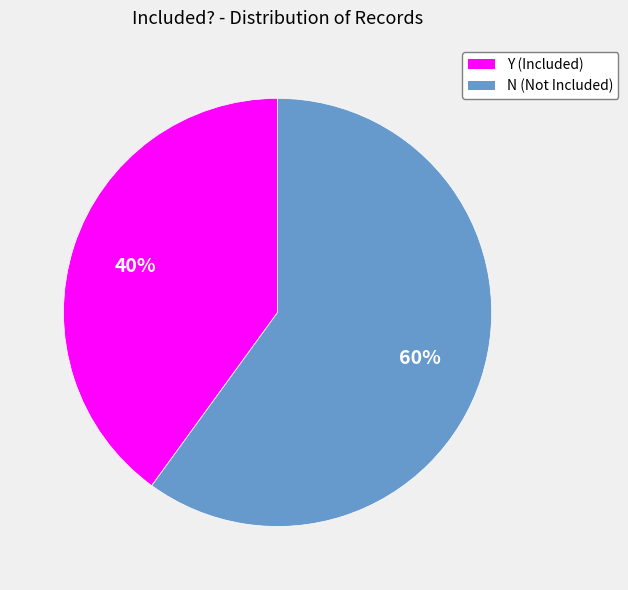

Between Y and N, which is larger?

N